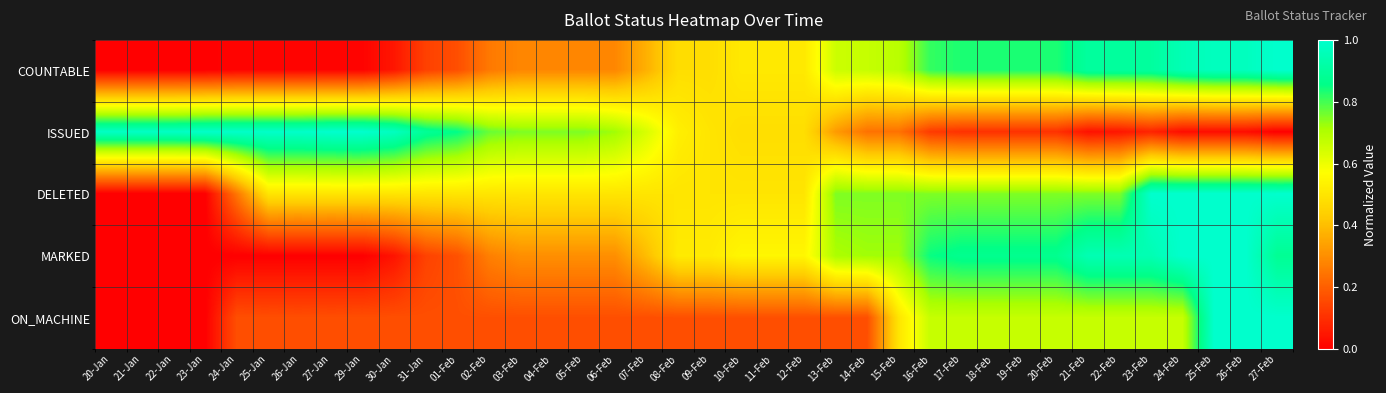

What is the total value across all series at 07-Feb?

2.1